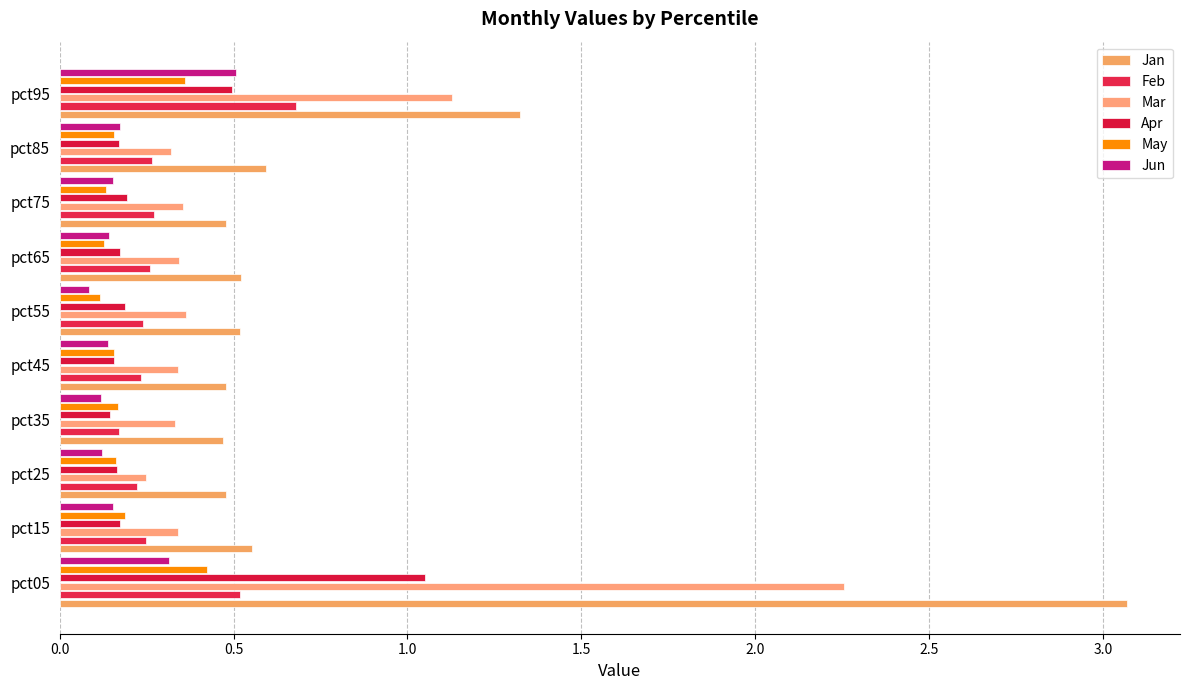

Rank the series by their maximum value, from highest to lowest.

Jan, Mar, Apr, Feb, Jun, May